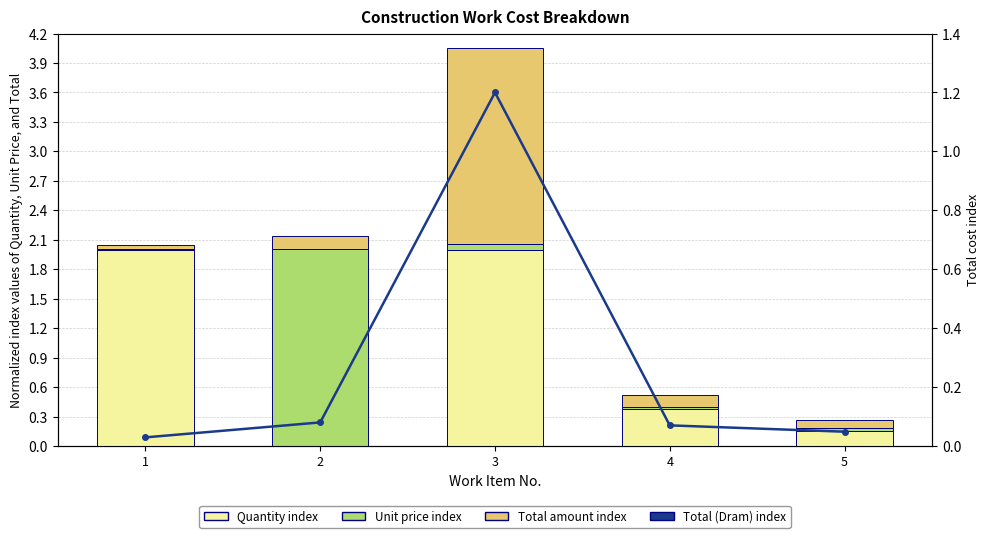

What is the difference between the maximum and minimum values in the Total (Dram) index series?

1.2